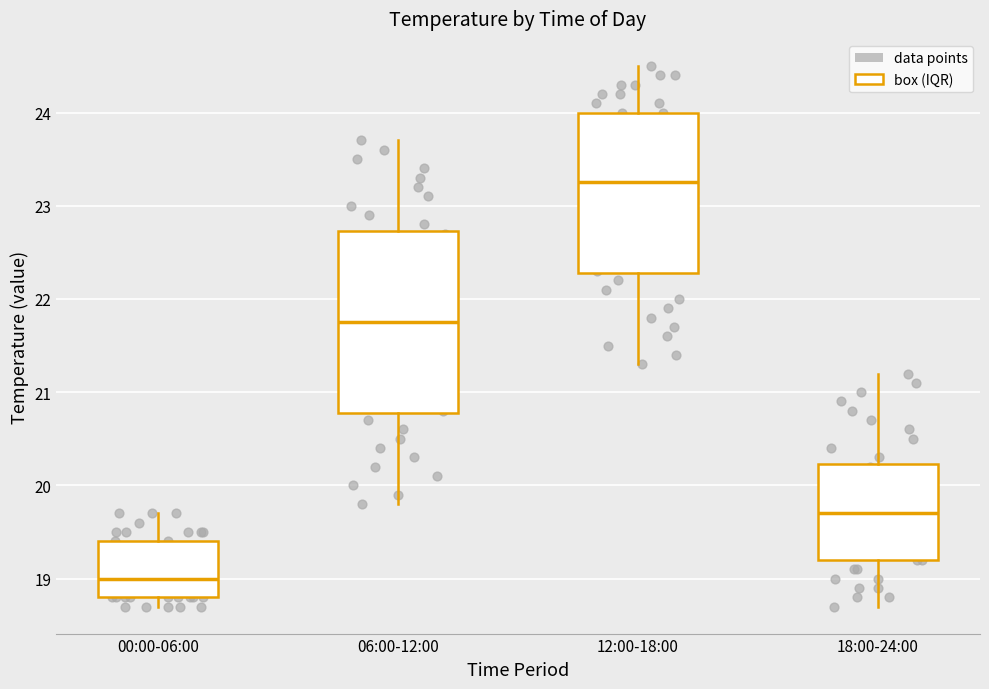

Comparing the boxes themselves (not the whiskers), which one is the tallest?

06:00-12:00